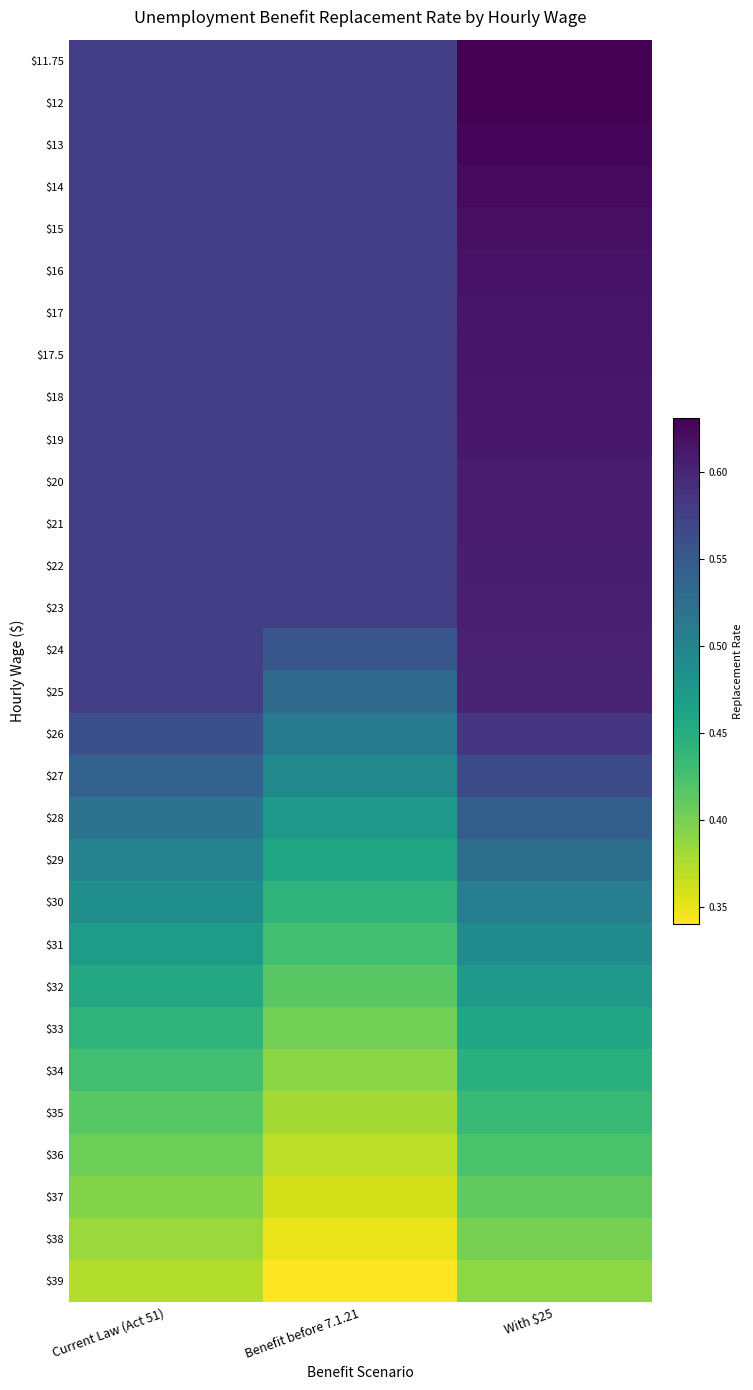

Between With $25 and Benefit before 7.1.21, which is larger?

With $25